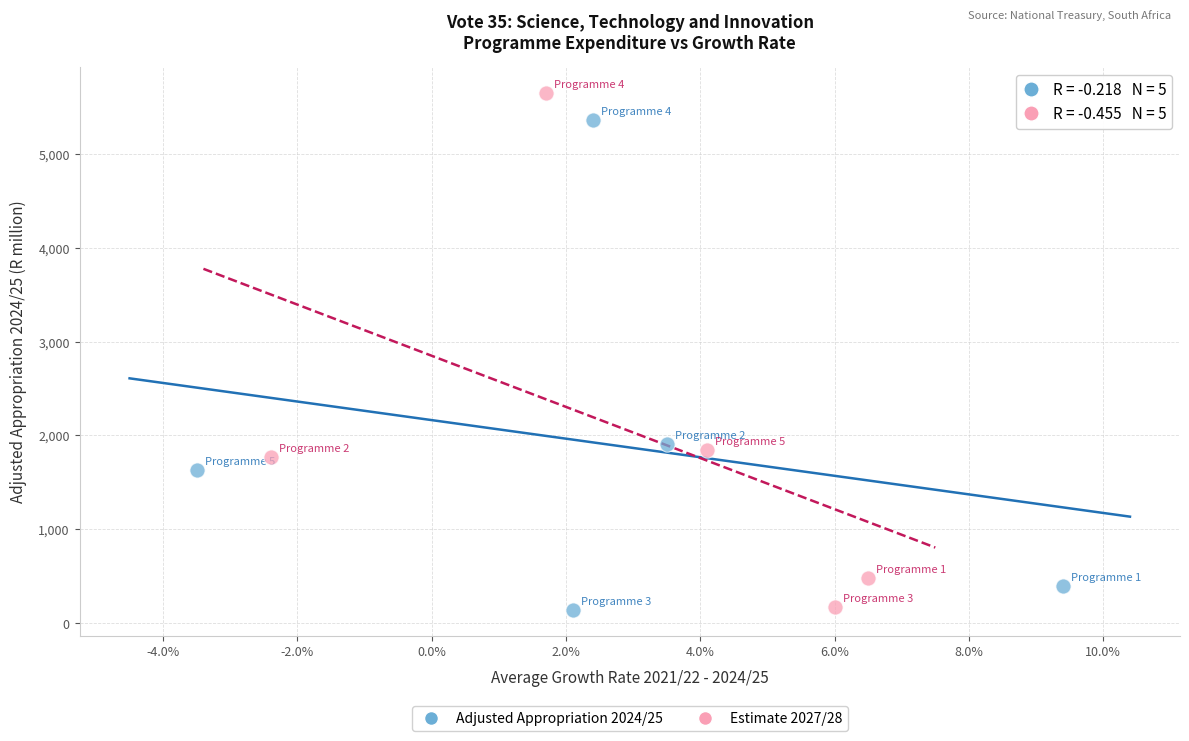

Which series has the largest Y range (max minus min)?

Estimate 2027/28